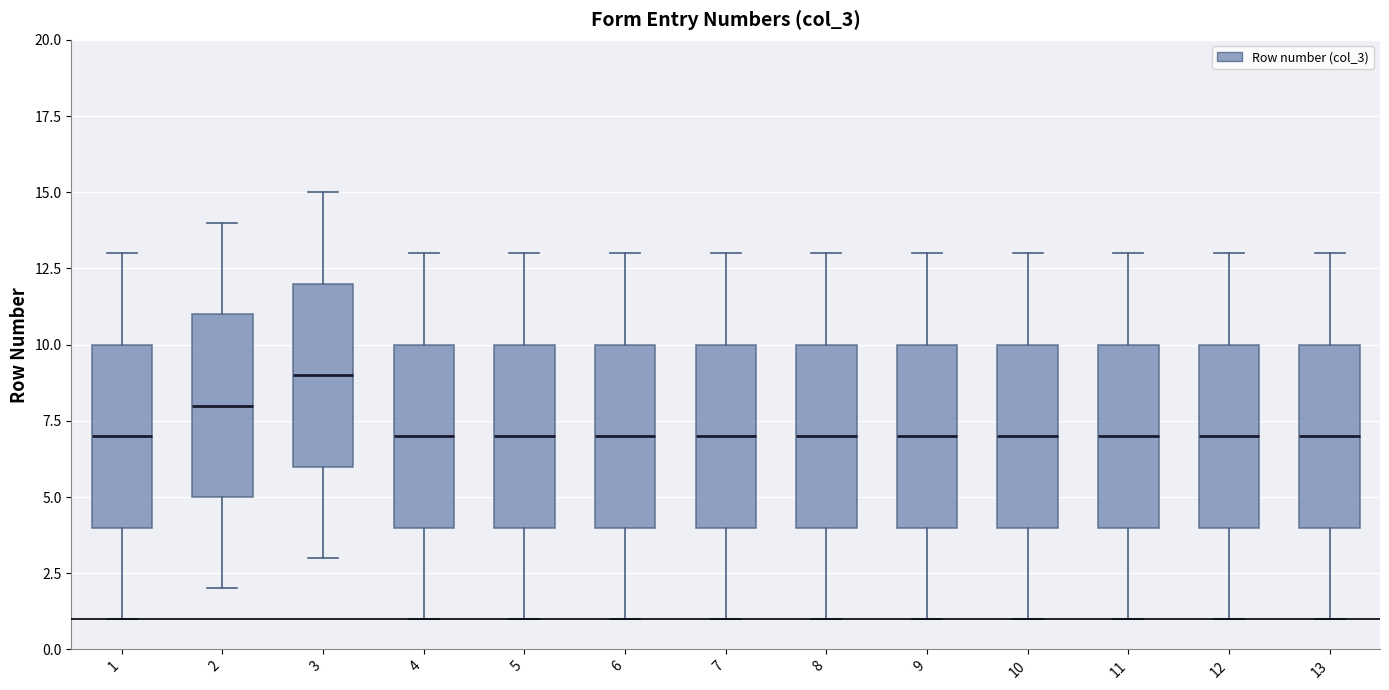

Reading left to right, transcribe this box plot: for each box, give where its median line is, the range the box spans, and where its two whiskers end, as read against the y-axis. The values are not printed on the chart, so give them approximately, as read against the axis.

1: median 7, box 4 to 10, whiskers 1 to 13
2: median 8, box 5 to 11, whiskers 2 to 14
3: median 9, box 6 to 12, whiskers 3 to 15
4: median 7, box 4 to 10, whiskers 1 to 13
5: median 7, box 4 to 10, whiskers 1 to 13
6: median 7, box 4 to 10, whiskers 1 to 13
7: median 7, box 4 to 10, whiskers 1 to 13
8: median 7, box 4 to 10, whiskers 1 to 13
9: median 7, box 4 to 10, whiskers 1 to 13
10: median 7, box 4 to 10, whiskers 1 to 13
11: median 7, box 4 to 10, whiskers 1 to 13
12: median 7, box 4 to 10, whiskers 1 to 13
13: median 7, box 4 to 10, whiskers 1 to 13